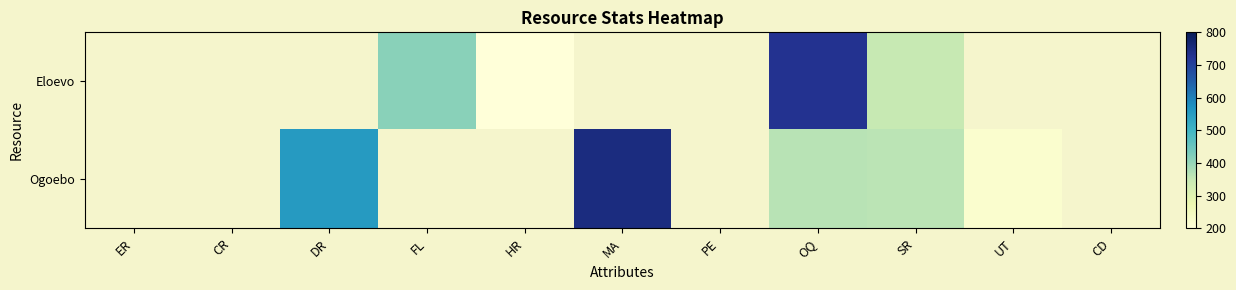

What is the minimum value shown in the chart?

33.0